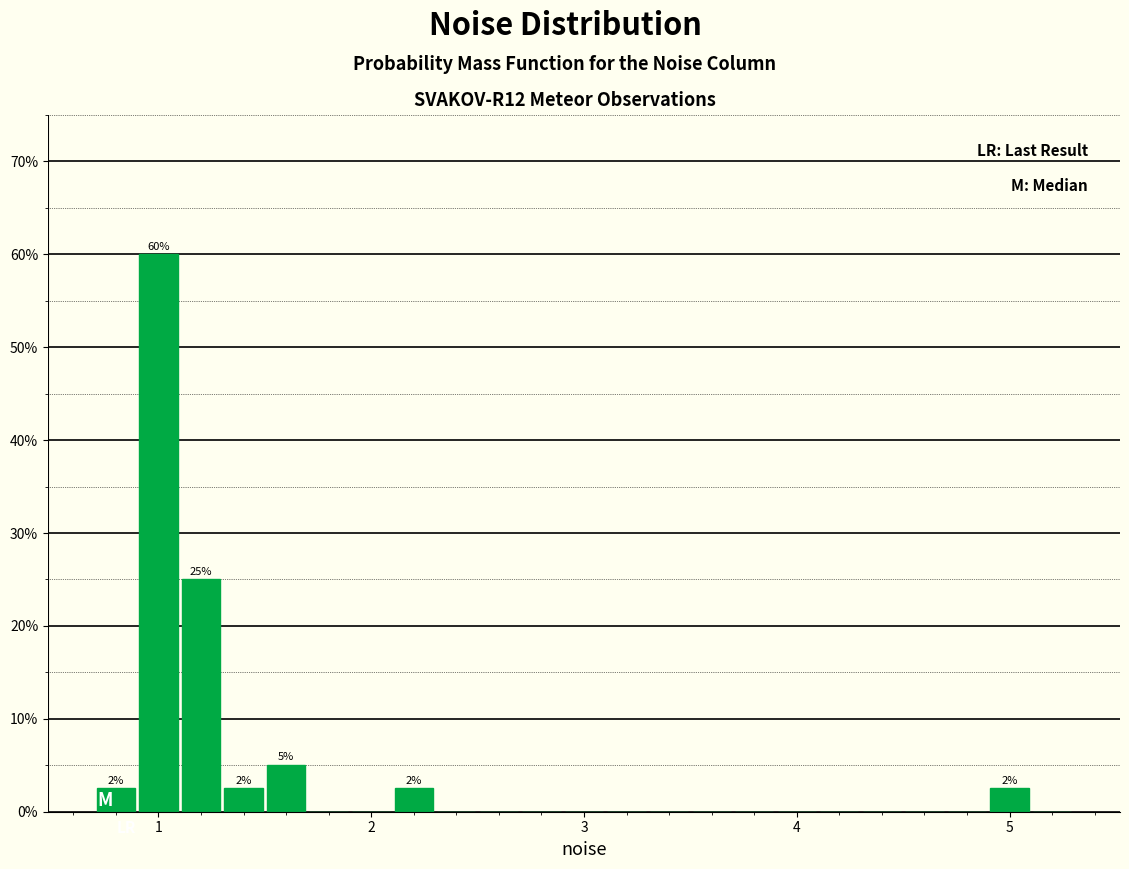

Read against the x-axis, roughly where is the centre of the tallest bar?

1.0